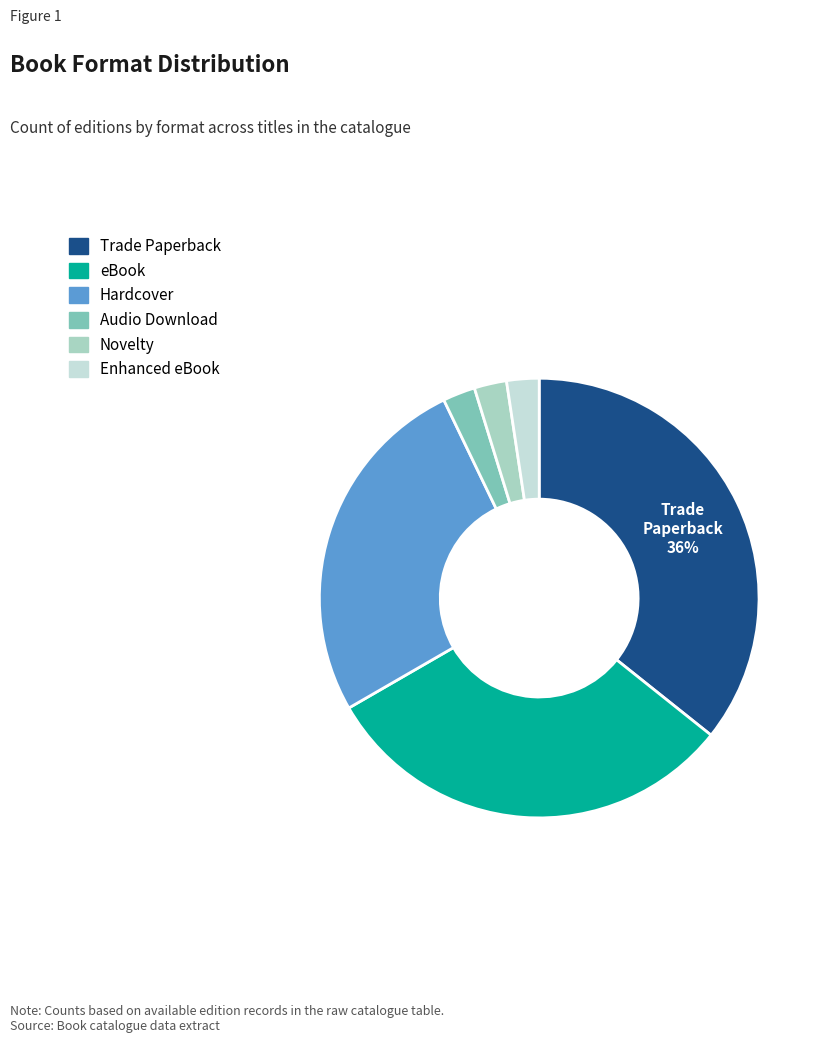

How many segments does this pie chart have?

6